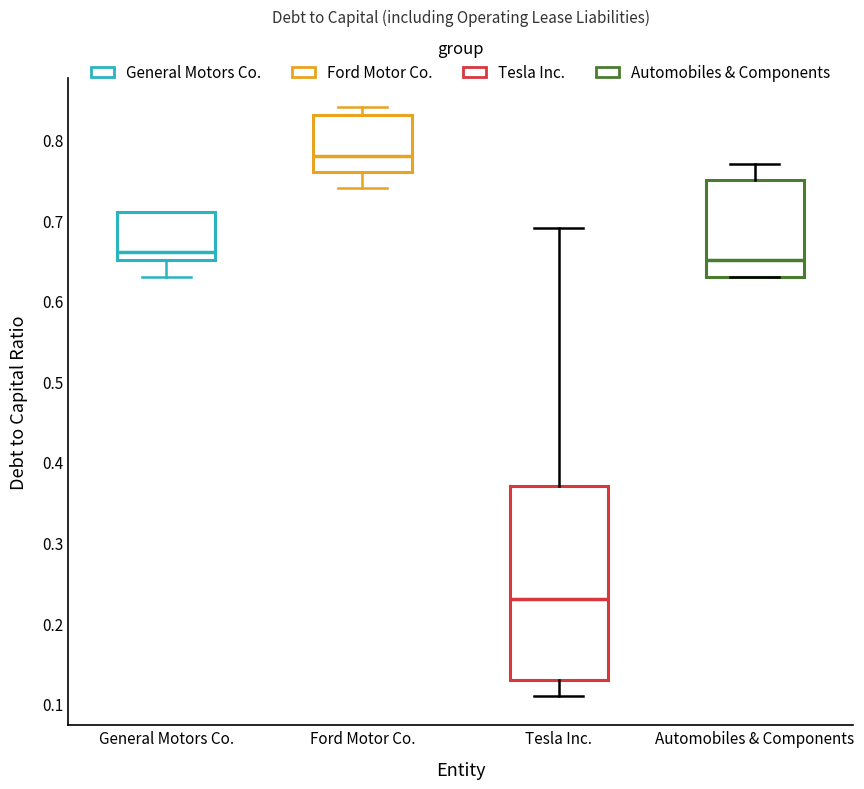

Reading left to right, transcribe this box plot: for each box, give where its median line is, the range the box spans, and where its two whiskers end, as read against the y-axis. The values are not printed on the chart, so give them approximately, as read against the axis.

General Motors Co.: median 0.66, box 0.65 to 0.71, whiskers 0.63 to 0.71
Ford Motor Co.: median 0.78, box 0.76 to 0.83, whiskers 0.74 to 0.84
Tesla Inc.: median 0.23, box 0.13 to 0.37, whiskers 0.11 to 0.69
Automobiles & Components: median 0.65, box 0.63 to 0.75, whiskers 0.63 to 0.77